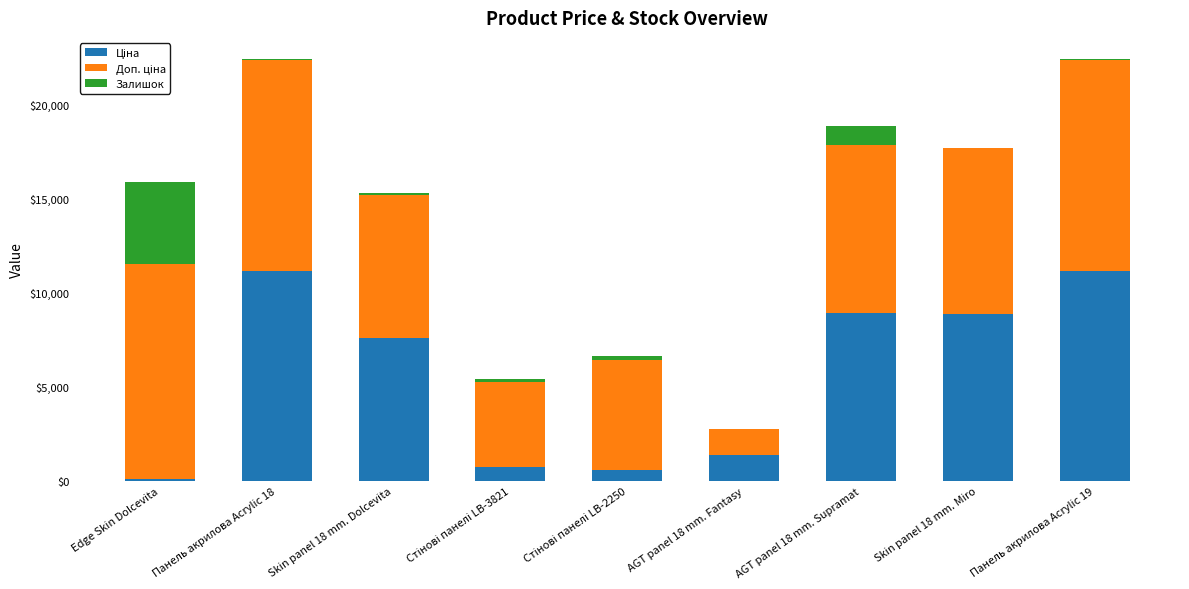

Are the bars grouped side by side (vs. stacked)?

No